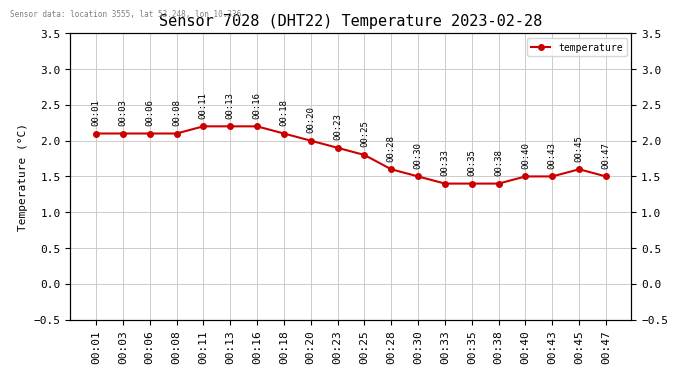

Which category has the lowest value across all series?

00:33